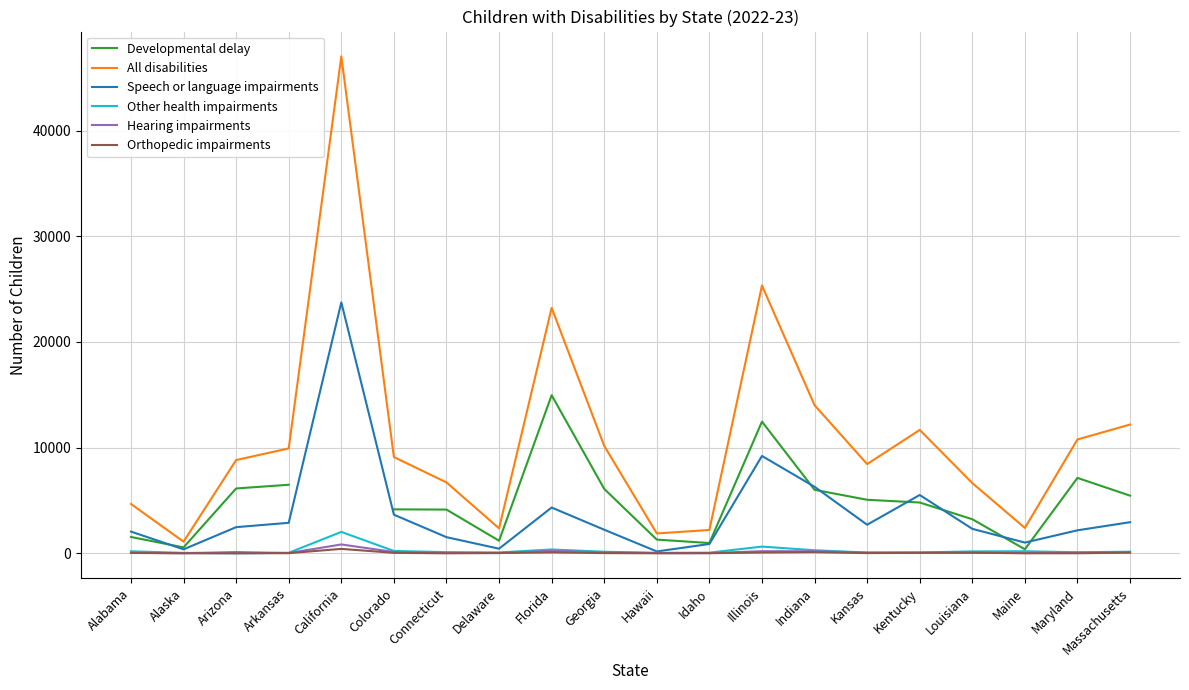

What is the label of the 13th point from the right?

Delaware